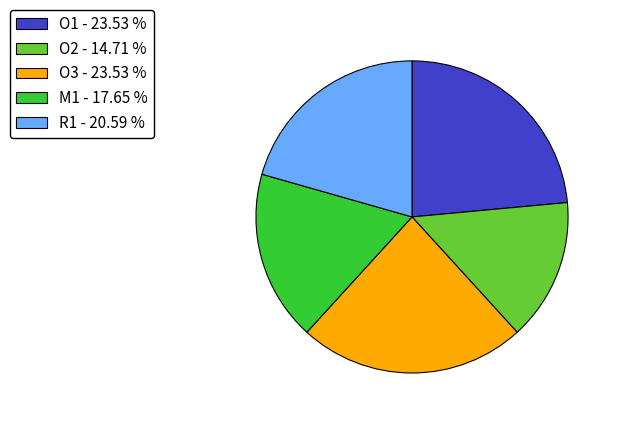

Is O2 - 14.71 % the majority of the pie?

No